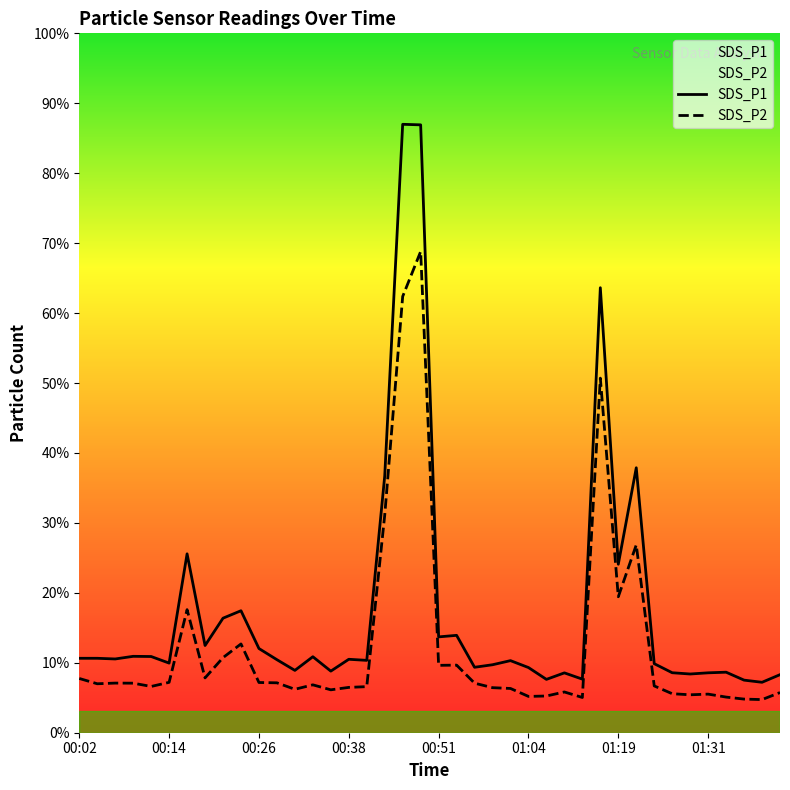

At 00:38, list the series in order from largest to smallest.

SDS_P1, SDS_P2